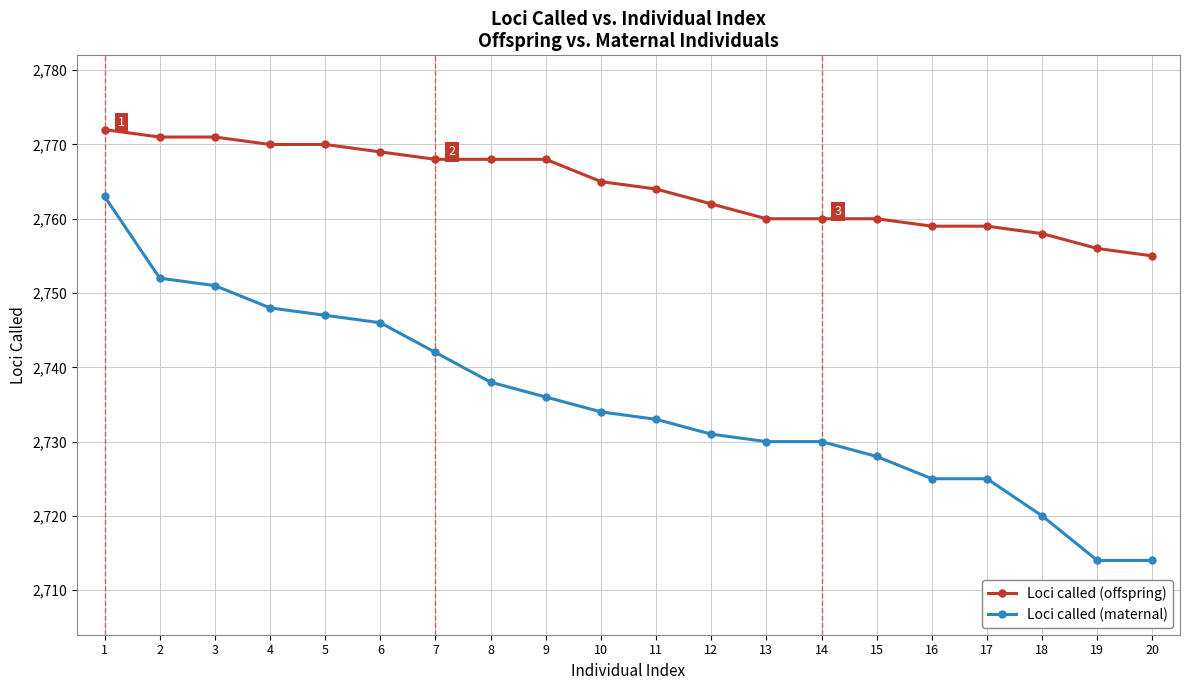

What value does the Loci called (maternal) series have at 19, to the nearest 10?

2710